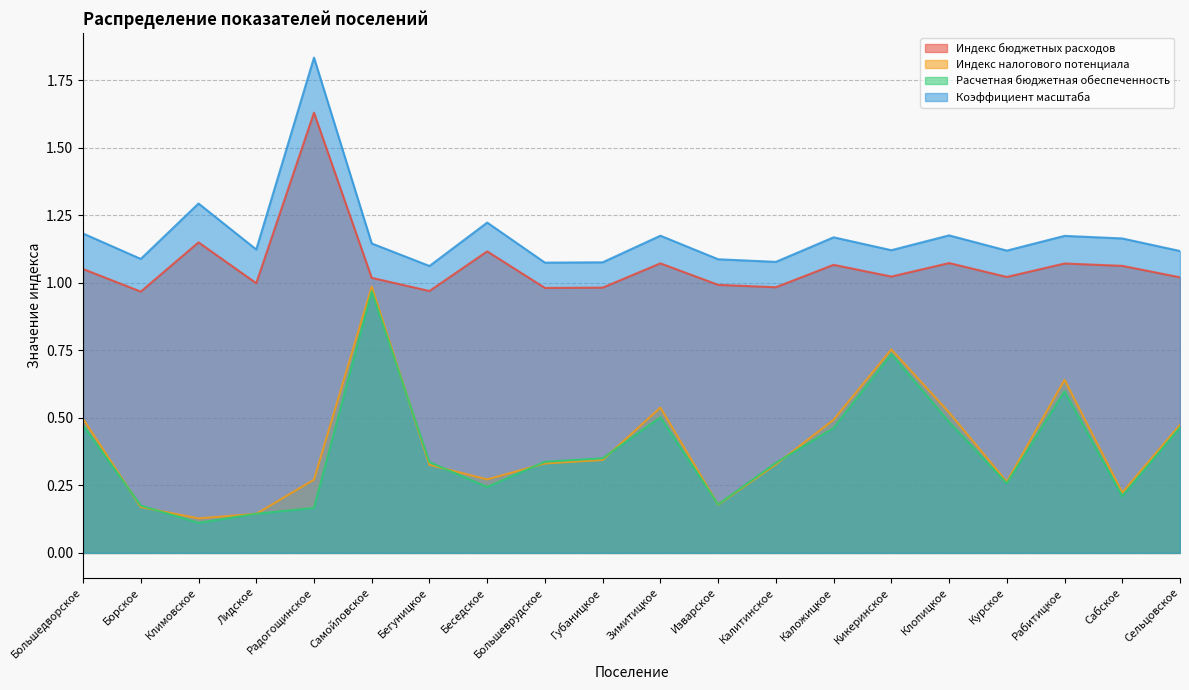

Which series has the largest range (max minus min)?

Индекс налогового потенциала